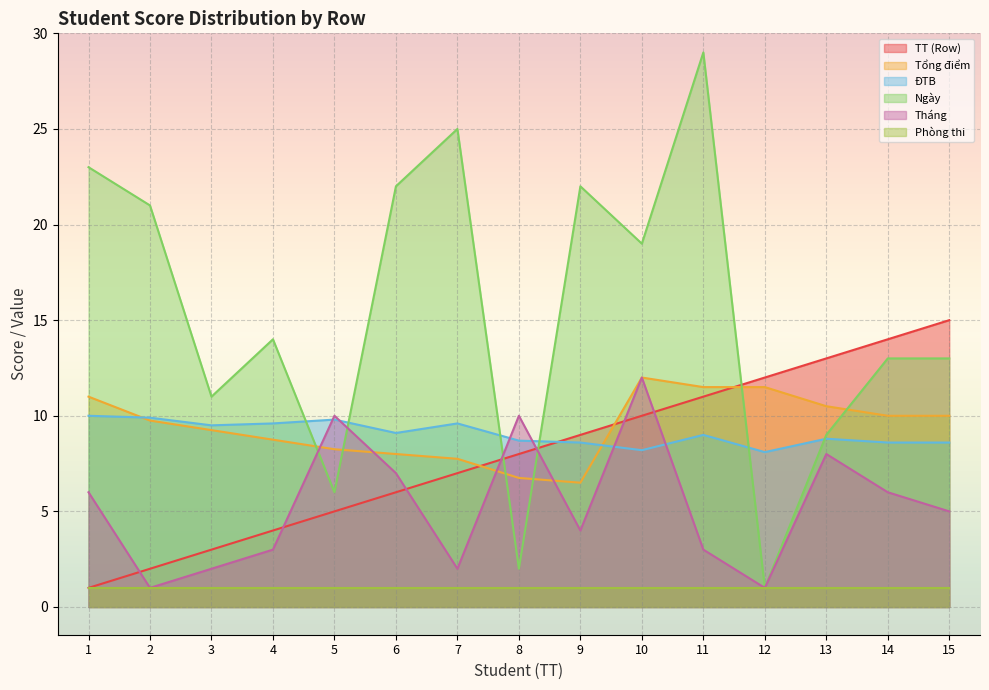

What is the difference between the maximum and second lowest values in the Tháng series?

11.0